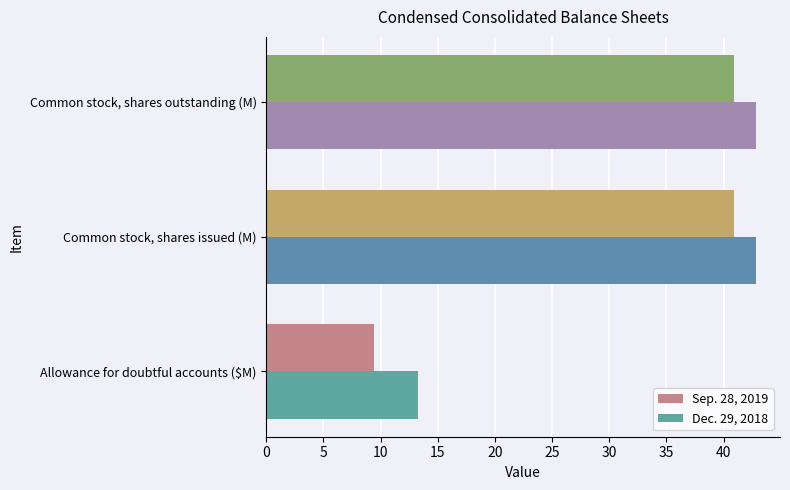

List the series in order of their overall mean, lowest first.

Sep. 28, 2019, Dec. 29, 2018